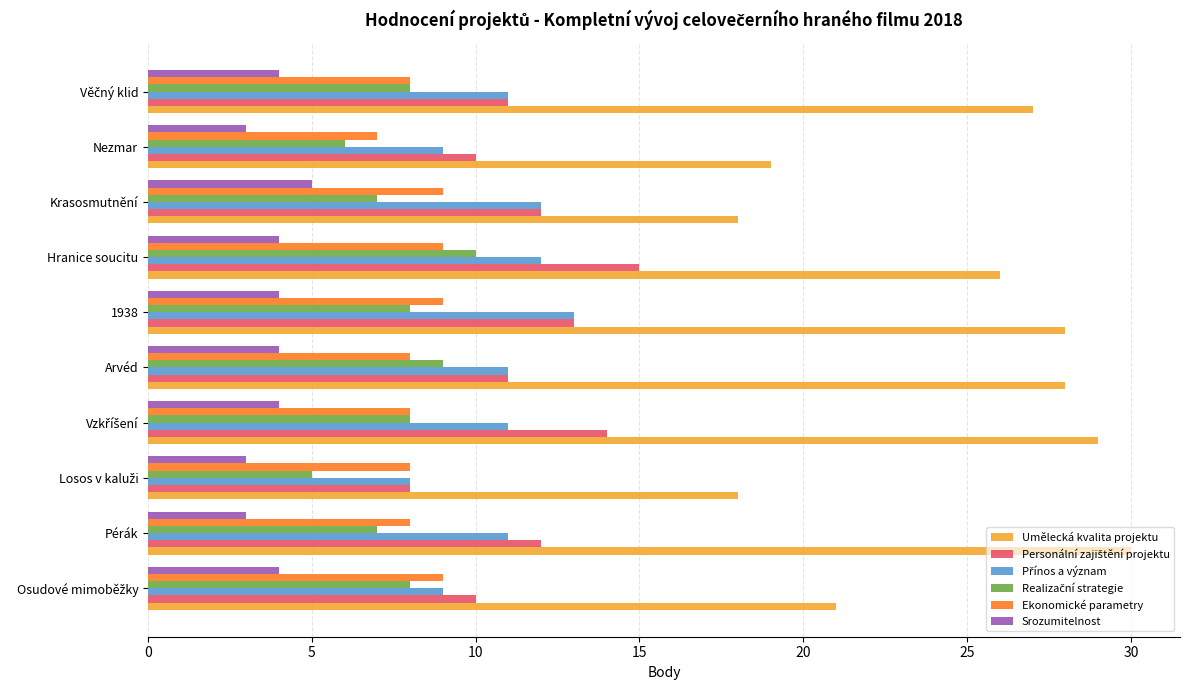

How many distinct data groups are displayed?

6